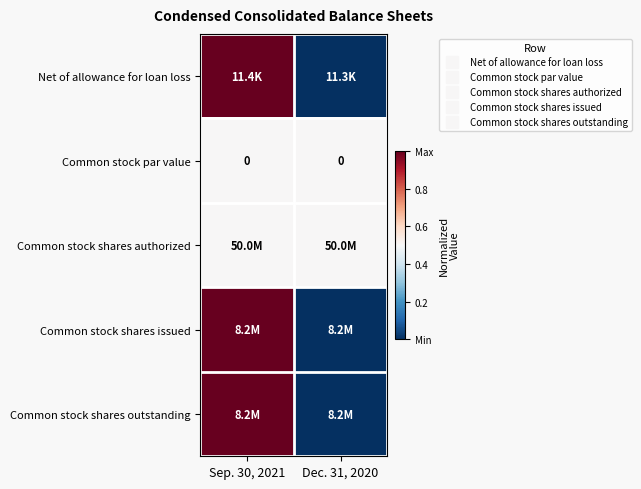

Which label corresponds to the smallest value in the chart?

Dec. 31, 2020